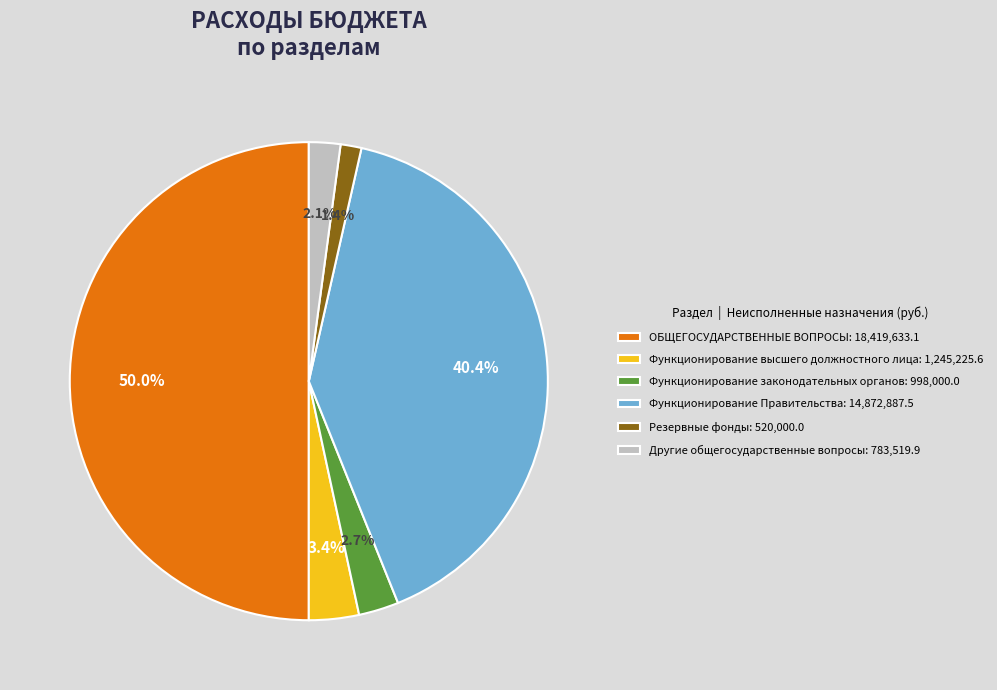

To the nearest percent, what portion does ОБЩЕГОСУДАРСТВЕННЫЕ ВОПРОСЫ represent?

50%